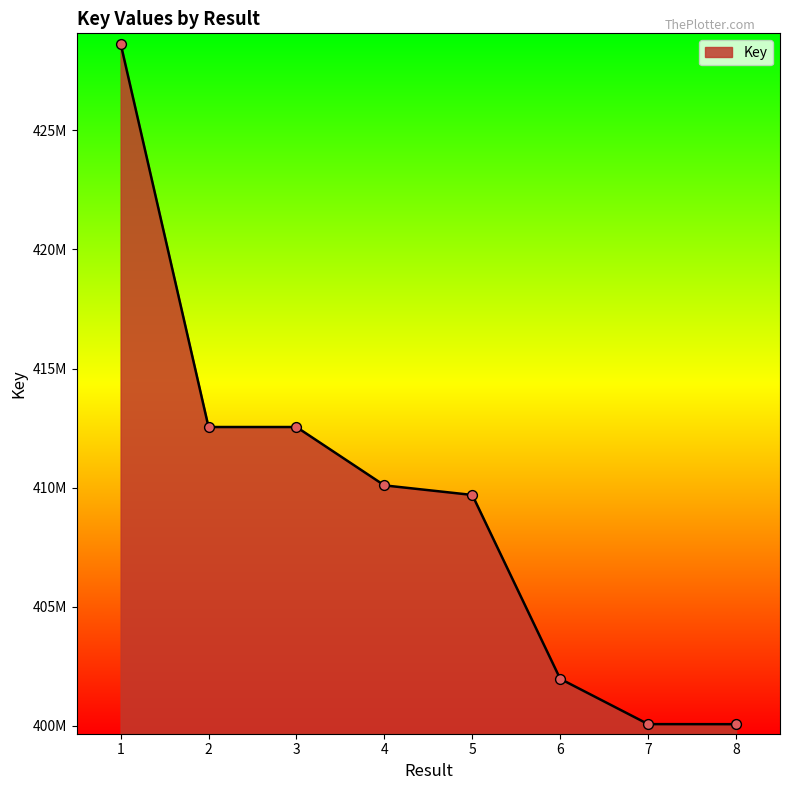

Does the chart have visible grid lines?

No